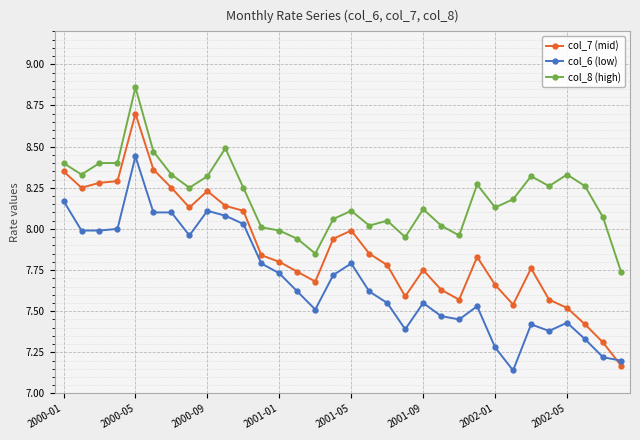

True or false: col_7 (mid) and col_8 (high) intersect in this chart.

False